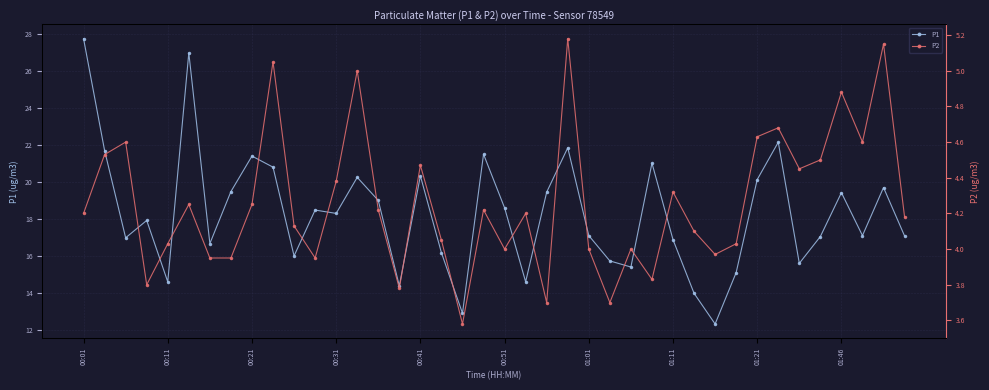

True or false: P1 has more than 0 interior local peaks.

True